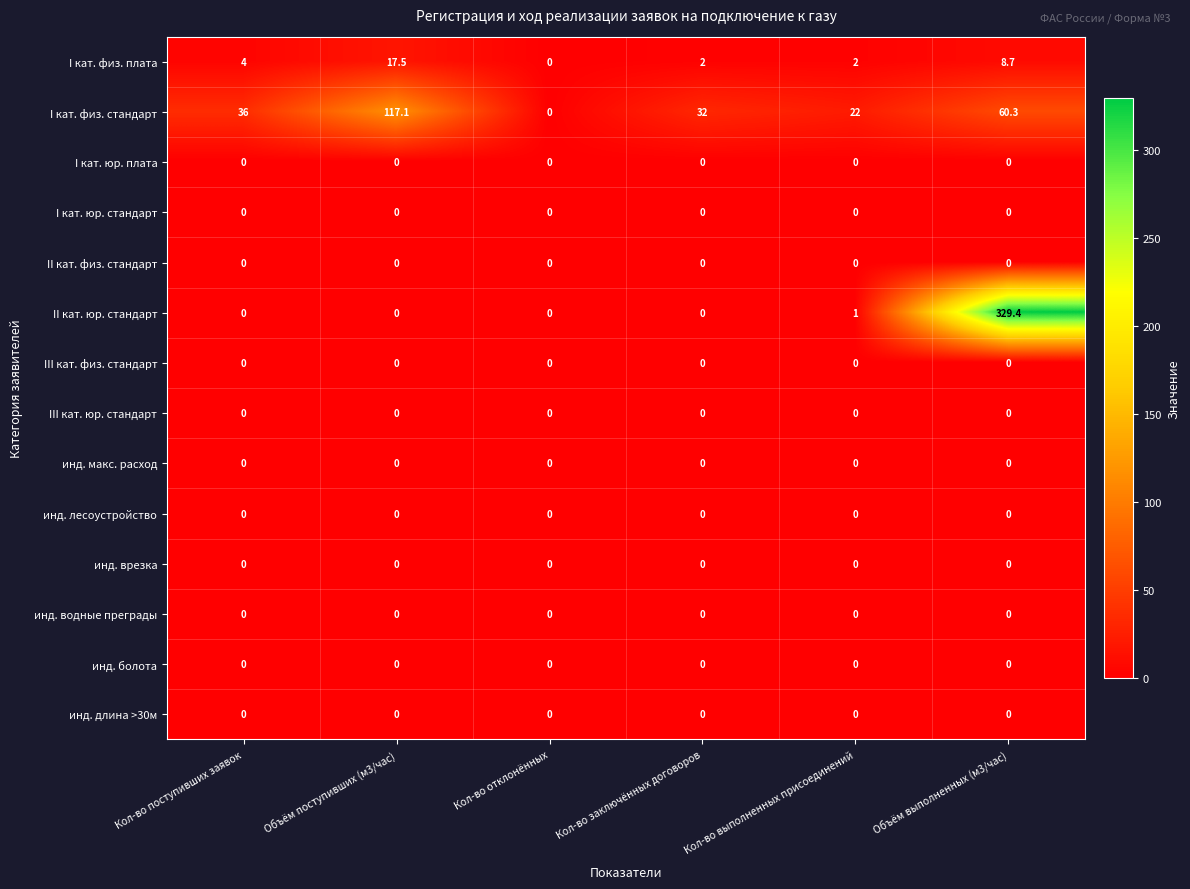

The value of II кат. юр. стандарт at Объём поступивших (м3/час) is -213.9. True or false?

False